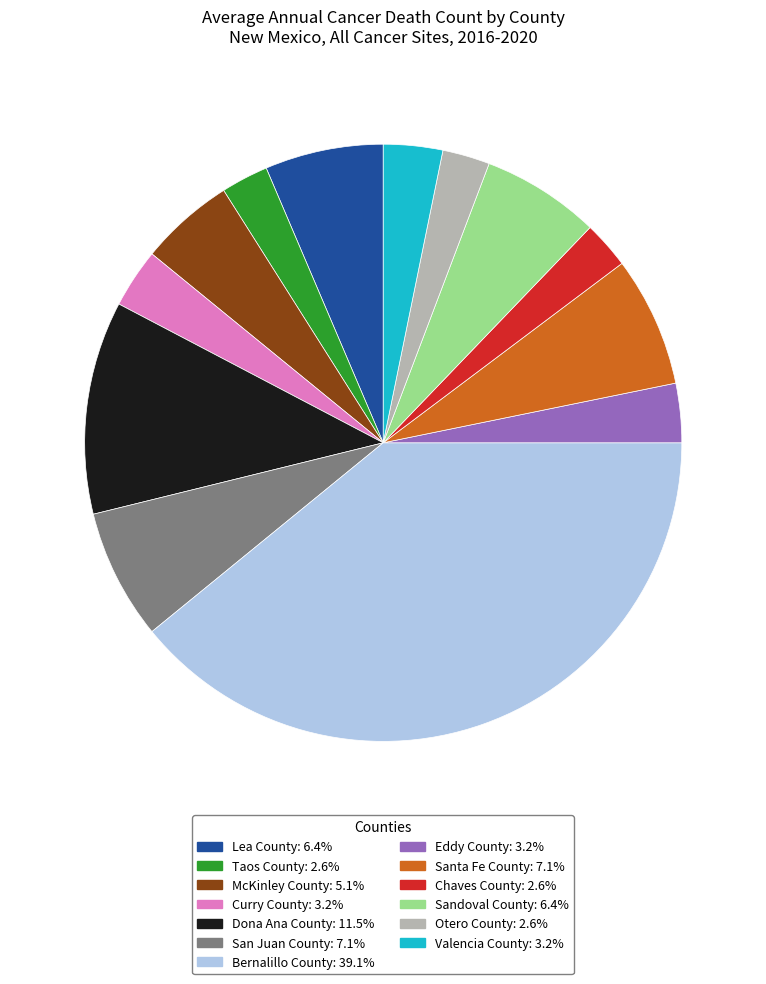

The Bernalillo County slice represents 39% of the pie. True or false?

True